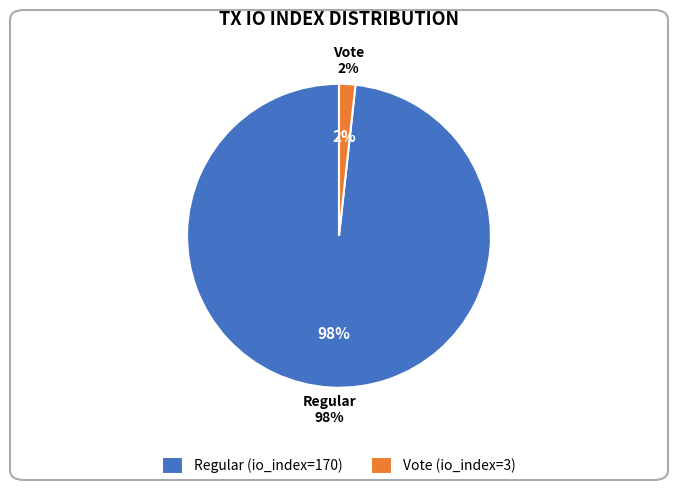

Is there a majority slice in this chart?

Yes